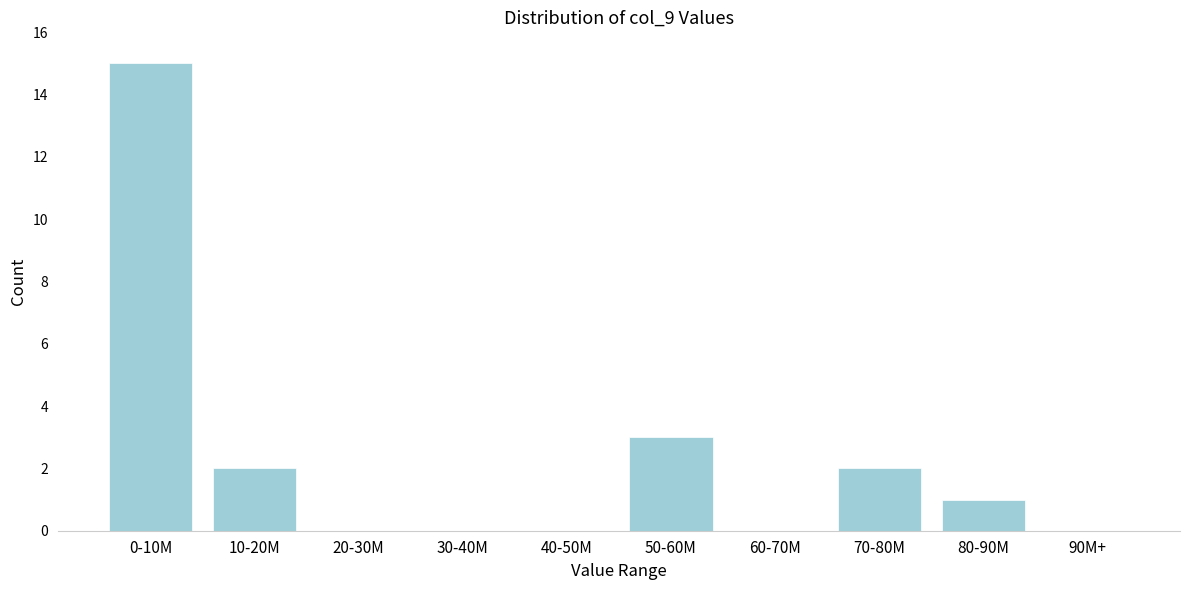

Reading left to right, transcribe all the data shown in this chart.

0-10M=15	10-20M=2	20-30M=0	30-40M=0	40-50M=0	50-60M=3	60-70M=0	70-80M=2	80-90M=1	90M+=0